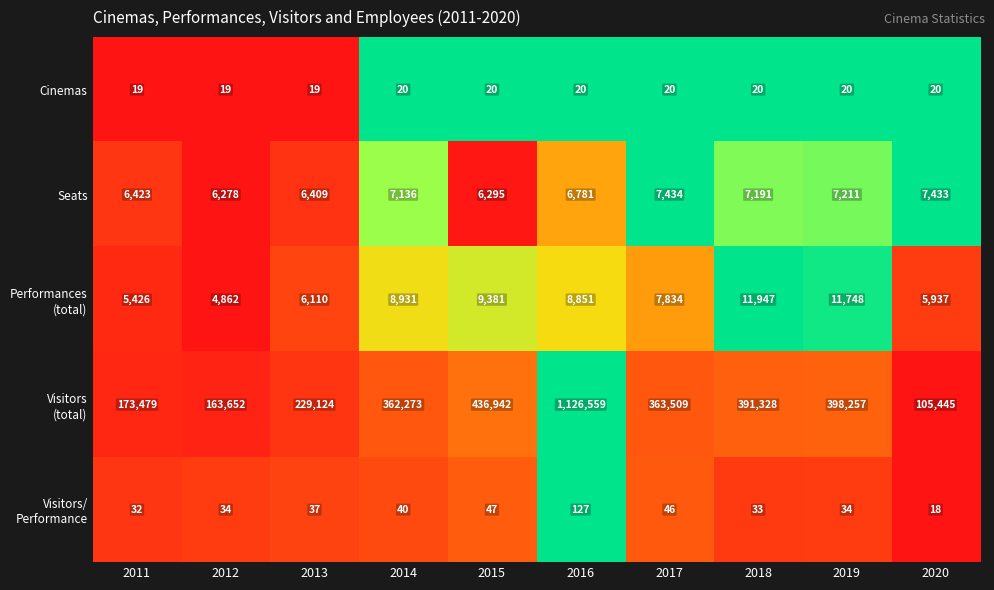

What is the sum of the Seats values at 2014 and 2020?

14569